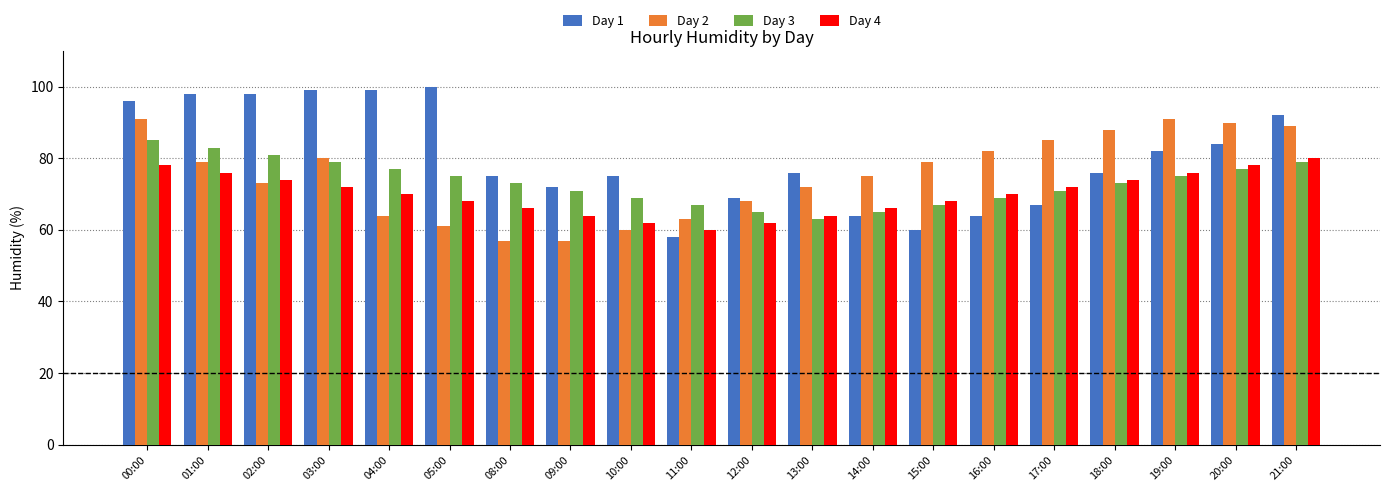

Rank the series by their maximum value, from lowest to highest.

Day 4, Day 3, Day 2, Day 1